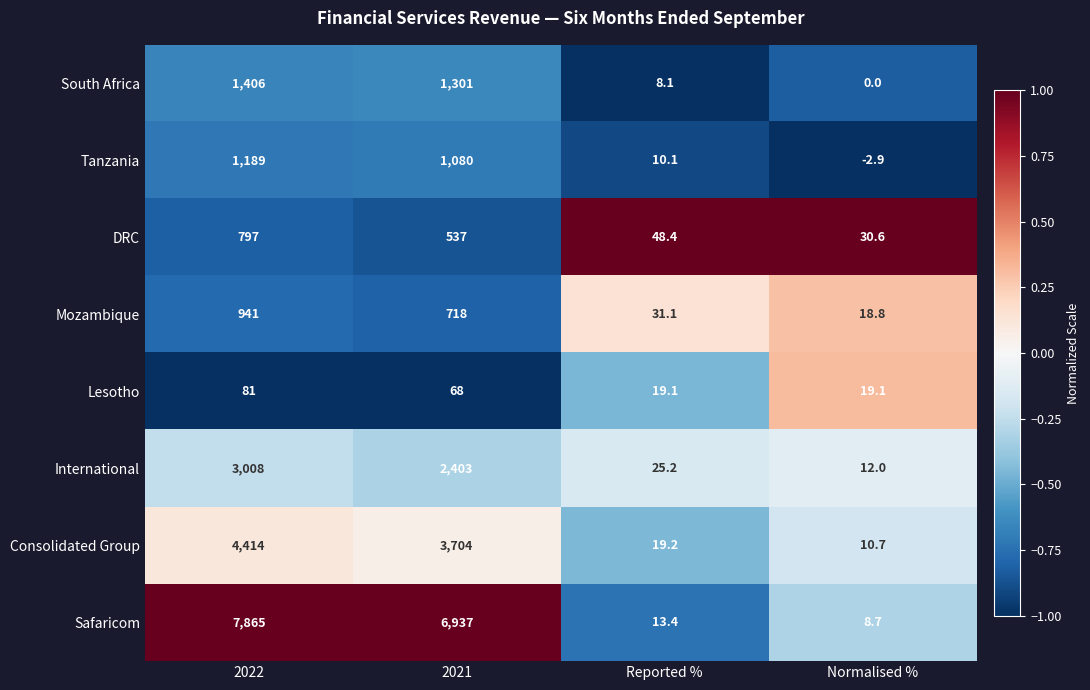

True or false: Lesotho has a value of 28.4 at Normalised %.

False